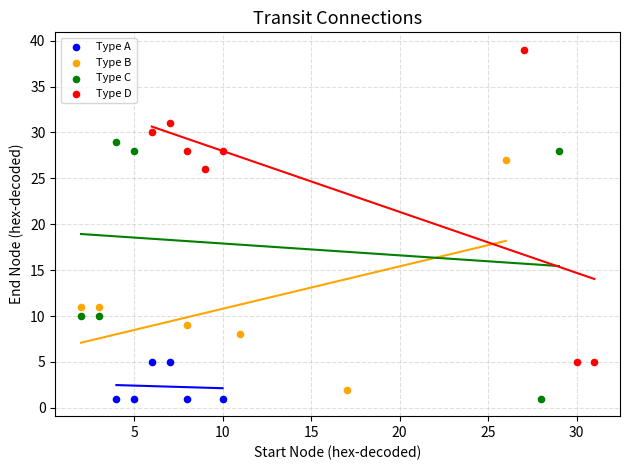

Which series contains the highest Y value?

Type D